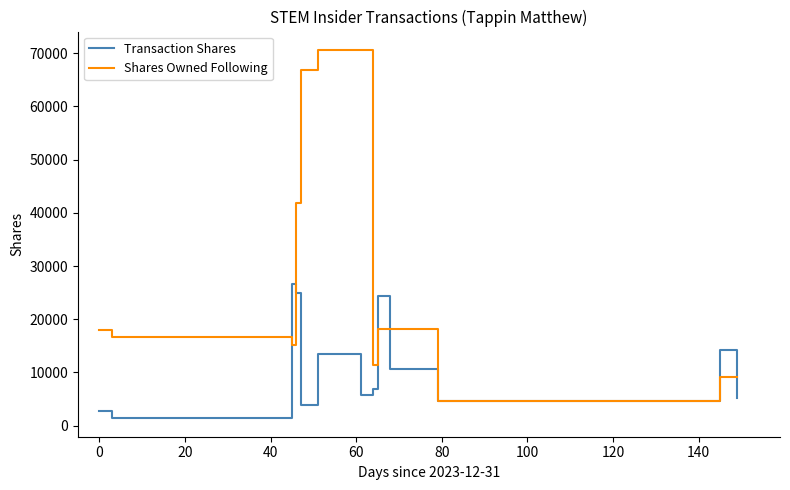

What is the lowest value of the Shares Owned Following series?

4555